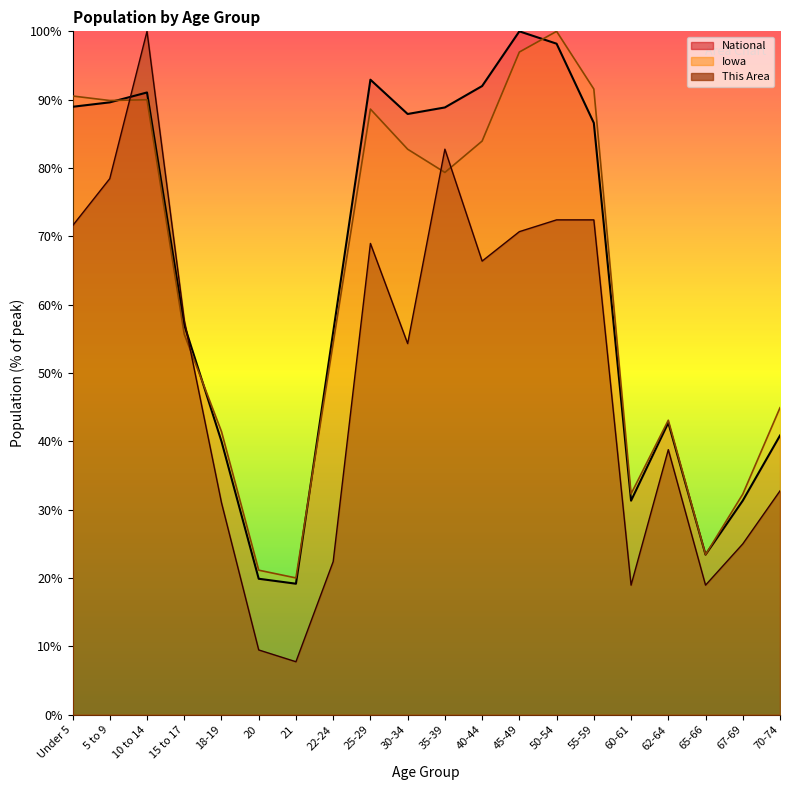

What is the difference between the maximum and second lowest values in the Iowa series?

78.8